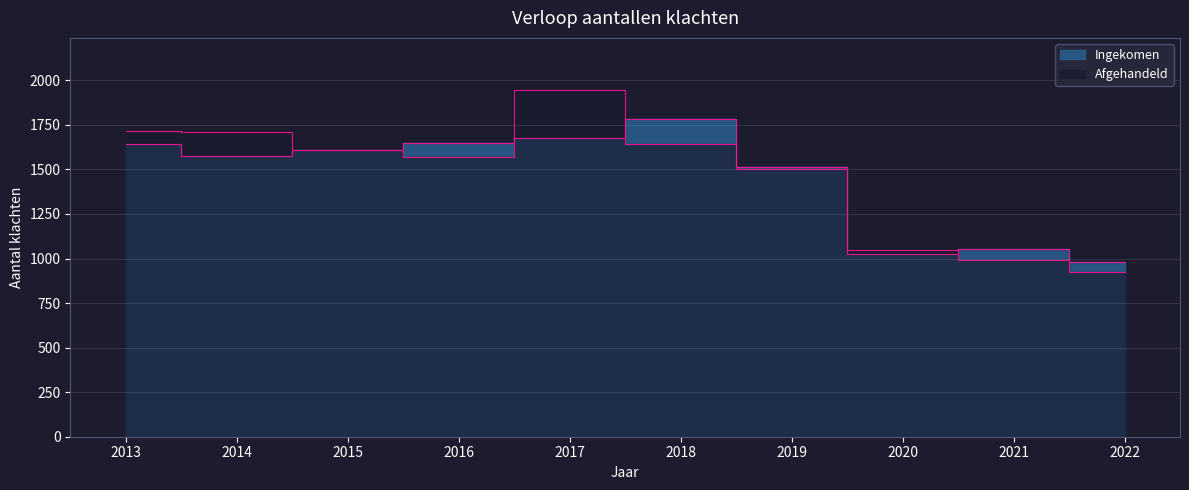

Which has a higher value, 2016 or 2022?

2016